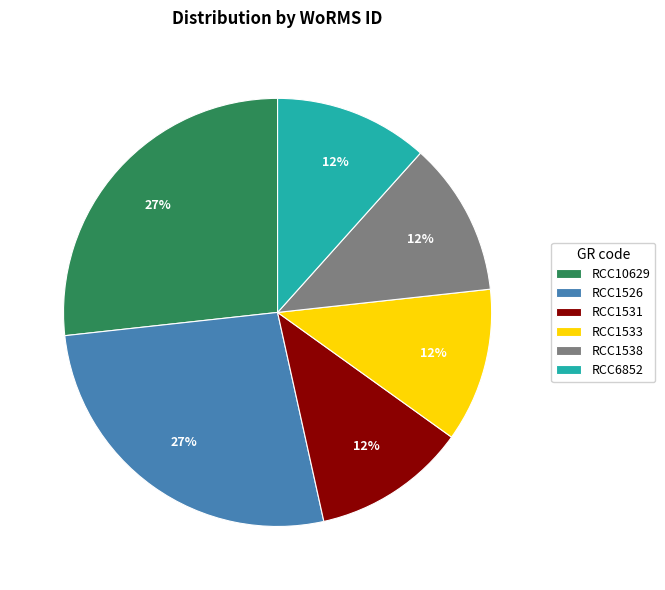

To the nearest percent, what percentage of the pie is RCC1531?

12%